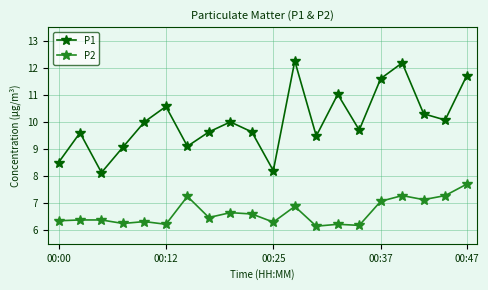

What is the difference between the maximum and minimum values in the P1 series?

4.1